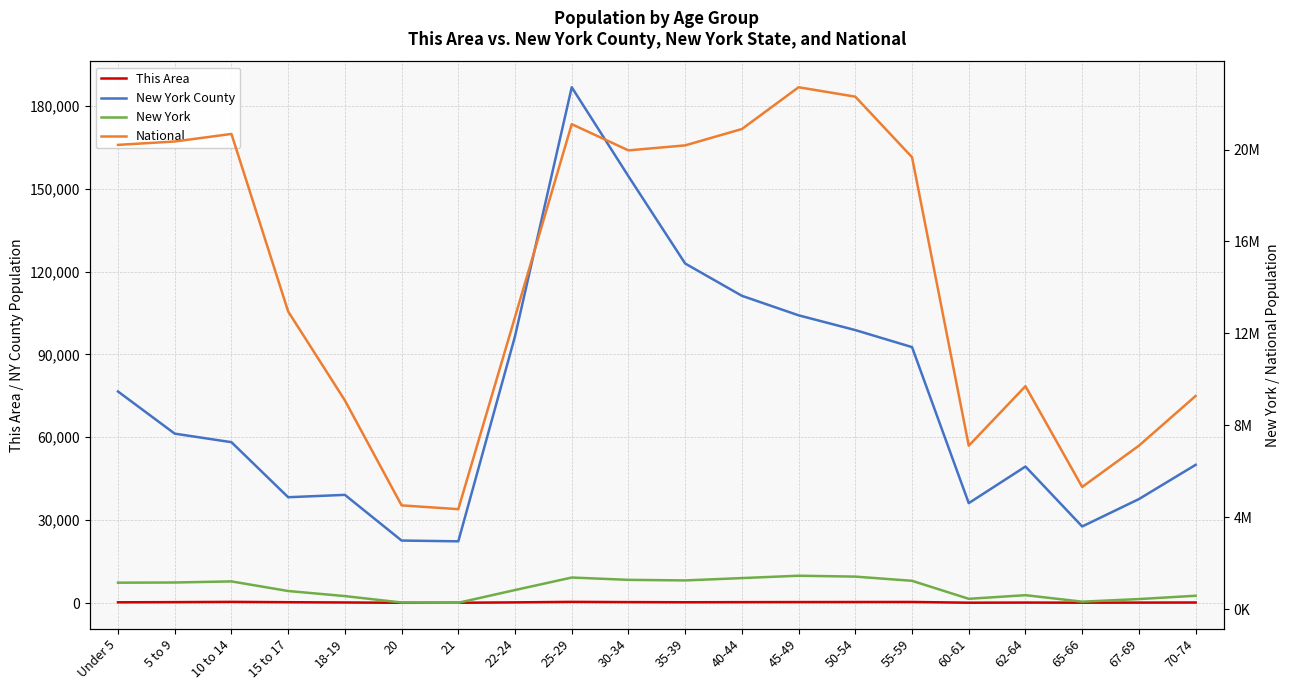

Rank the series at 5 to 9 from lowest to highest value.

This Area, New York County, New York, National